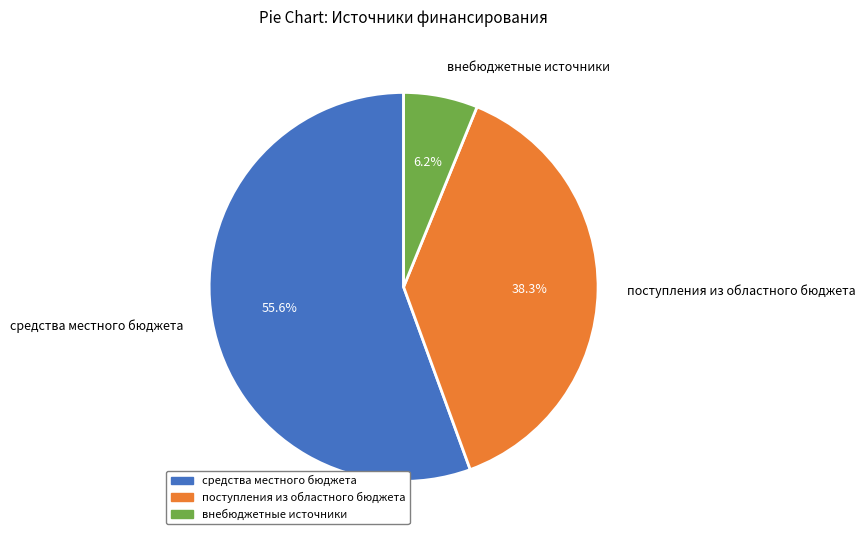

To the nearest percent, what is the difference between the largest and smallest slice percentages?

49%